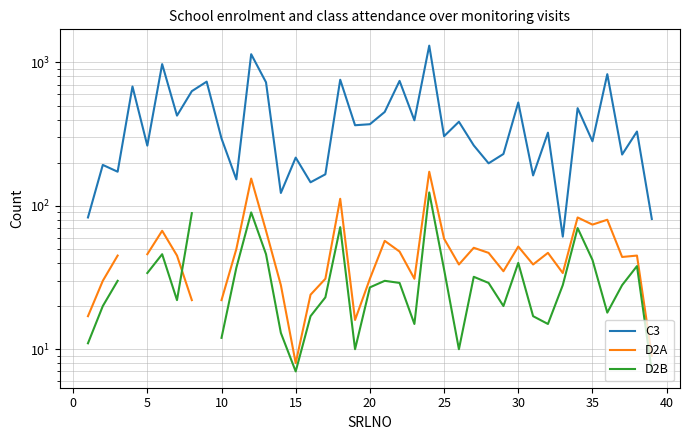

What is the difference between the maximum and second lowest values in the C3 series?

1230.0